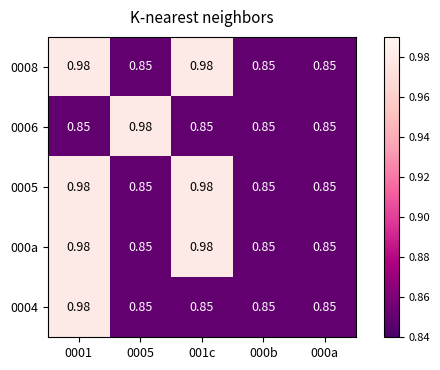

Rank the series by their maximum value, from lowest to highest.

0008, 0006, 0005, 000a, 0004